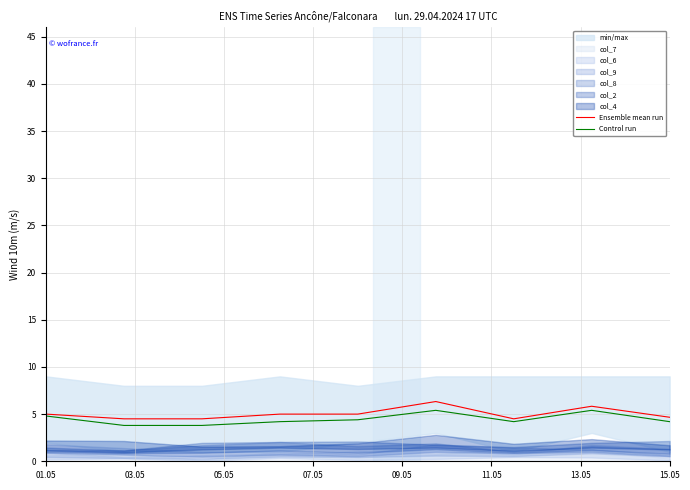

What is the maximum value for Control run?

5.4